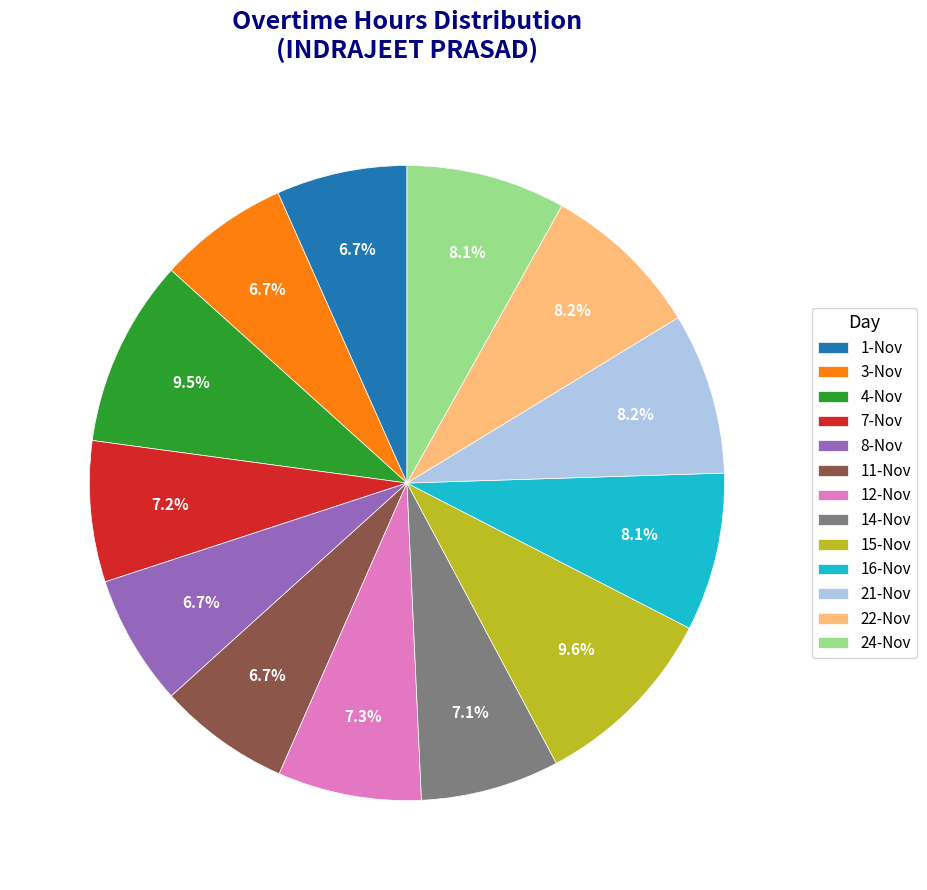

Combined, do 24-Nov and 21-Nov account for over 50%?

No